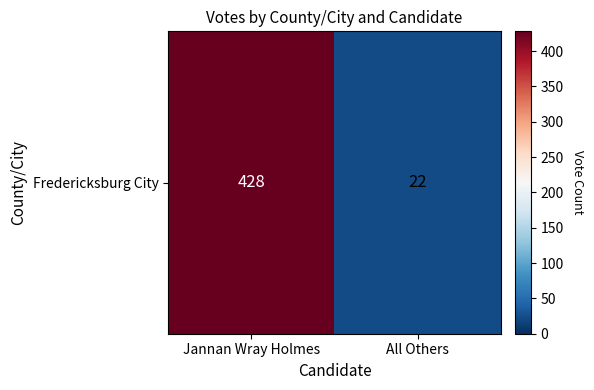

List the labels in order of value, smallest first.

All Others, Jannan Wray Holmes